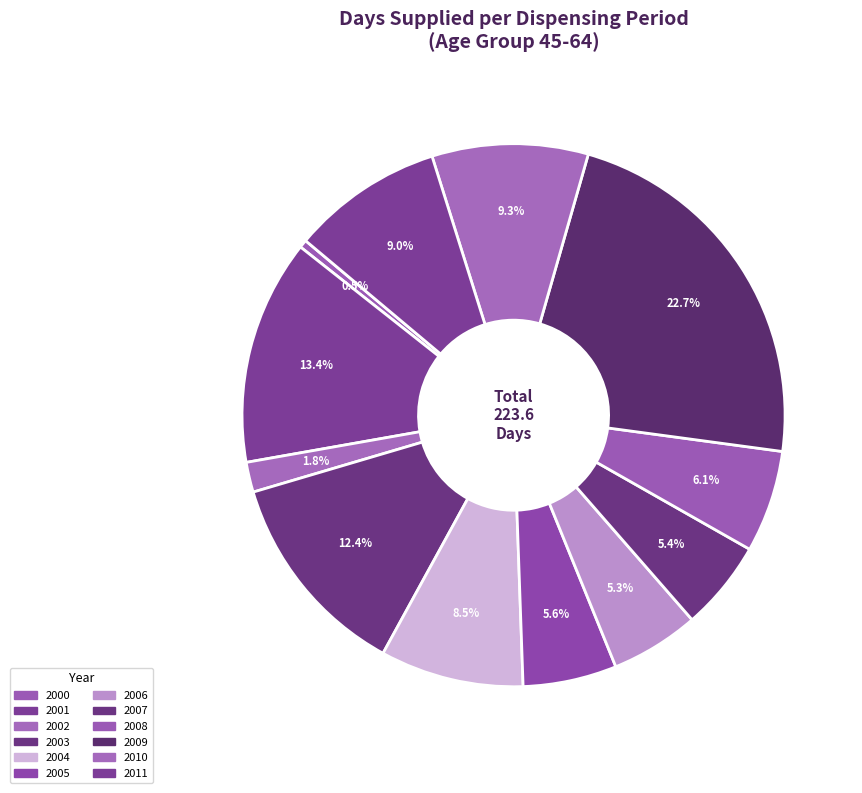

The 2003 slice represents 1% of the pie. True or false?

False